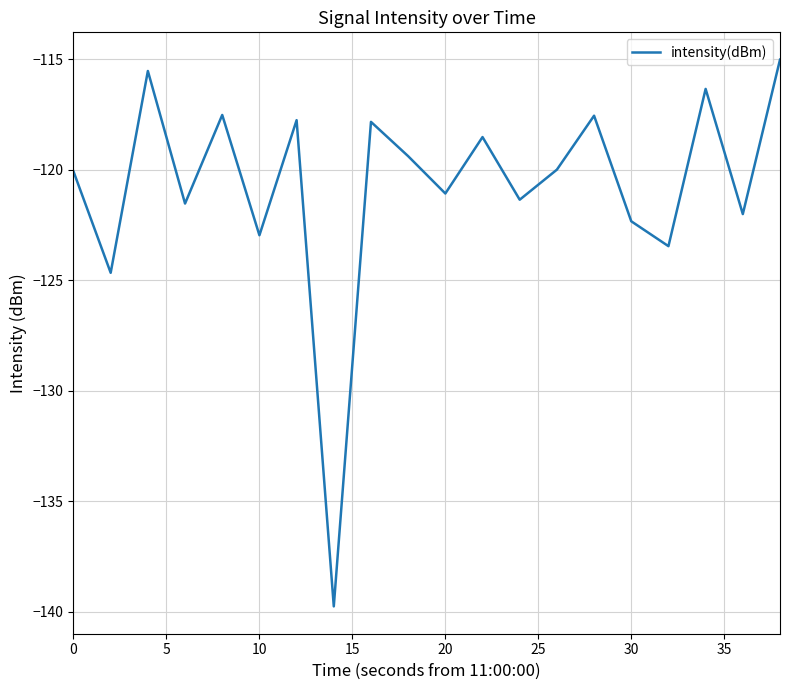

What is the difference between the maximum and second lowest values?

9.6